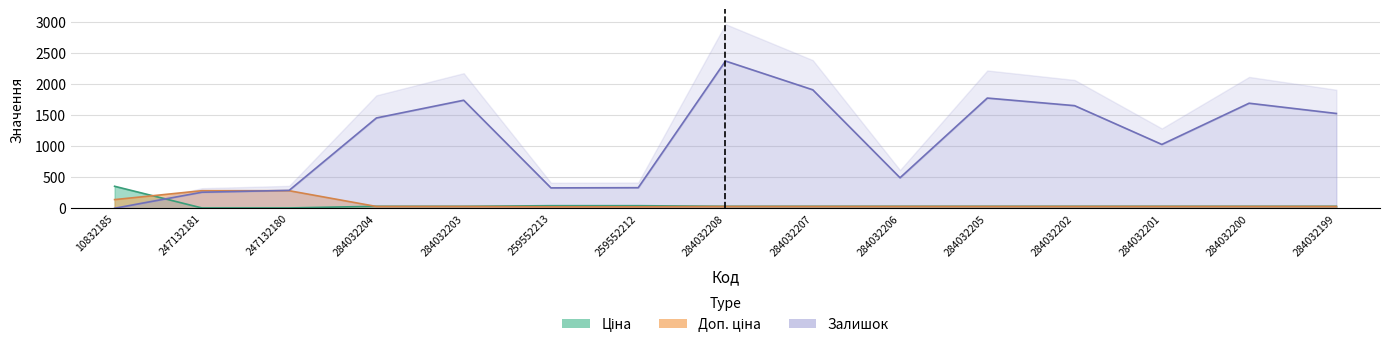

Which series has the widest spread of values?

Залишок